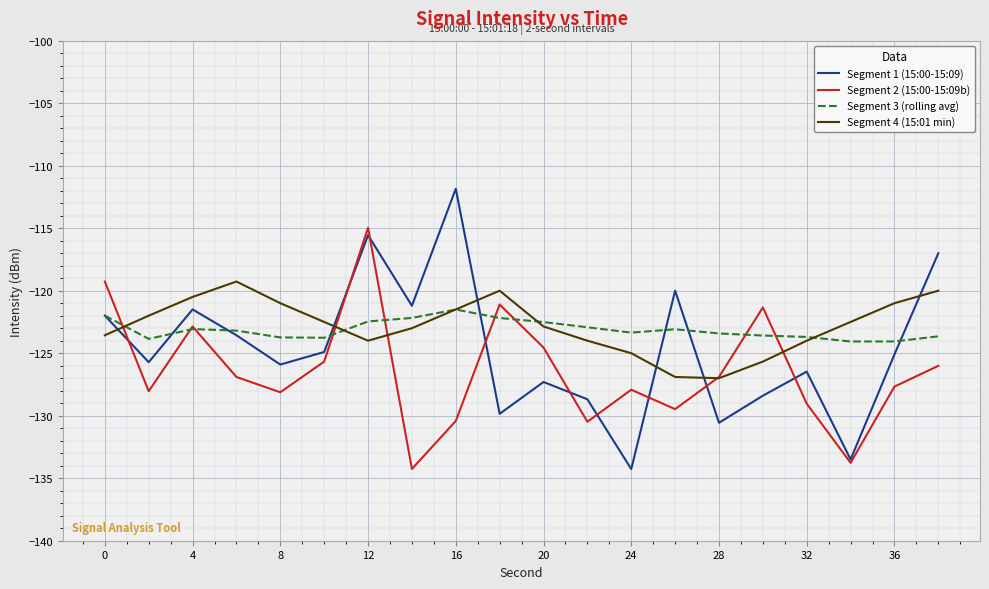

What is the minimum value for Segment 4 (15:01 min)?

-127.0